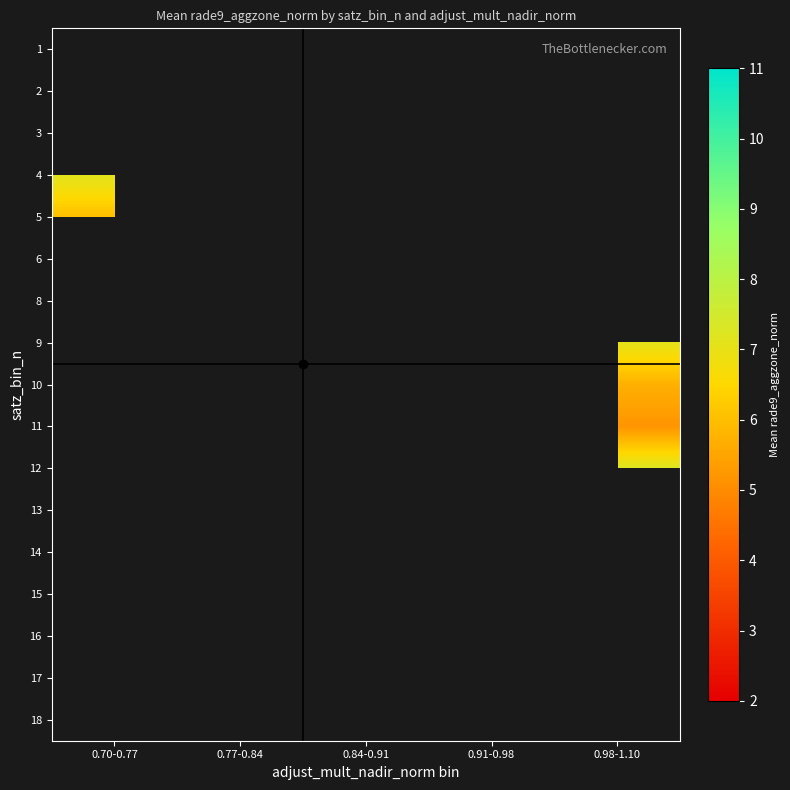

Is the value of 2 at 0.91-0.98 greater than the value of 6 at 0.77-0.84?

No